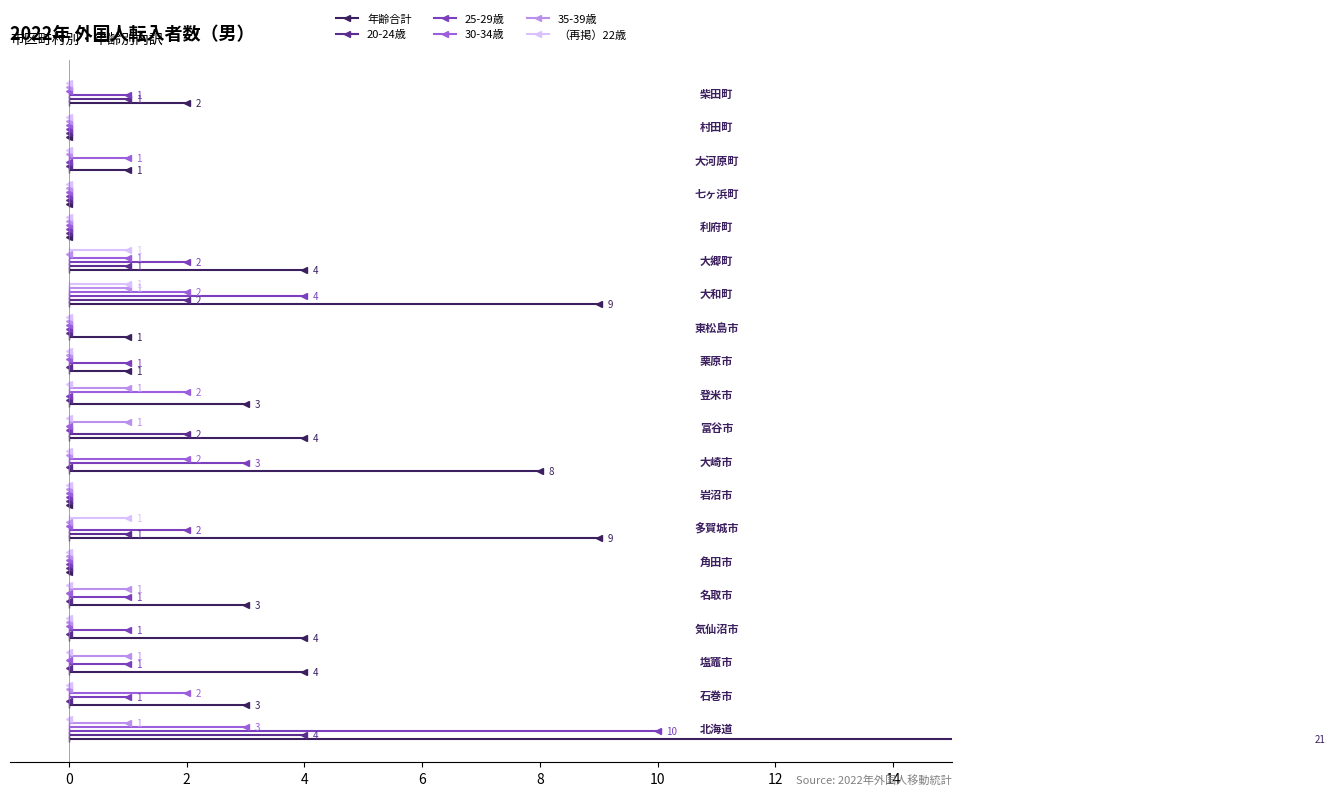

Is this an area chart (filled region under the line)?

No